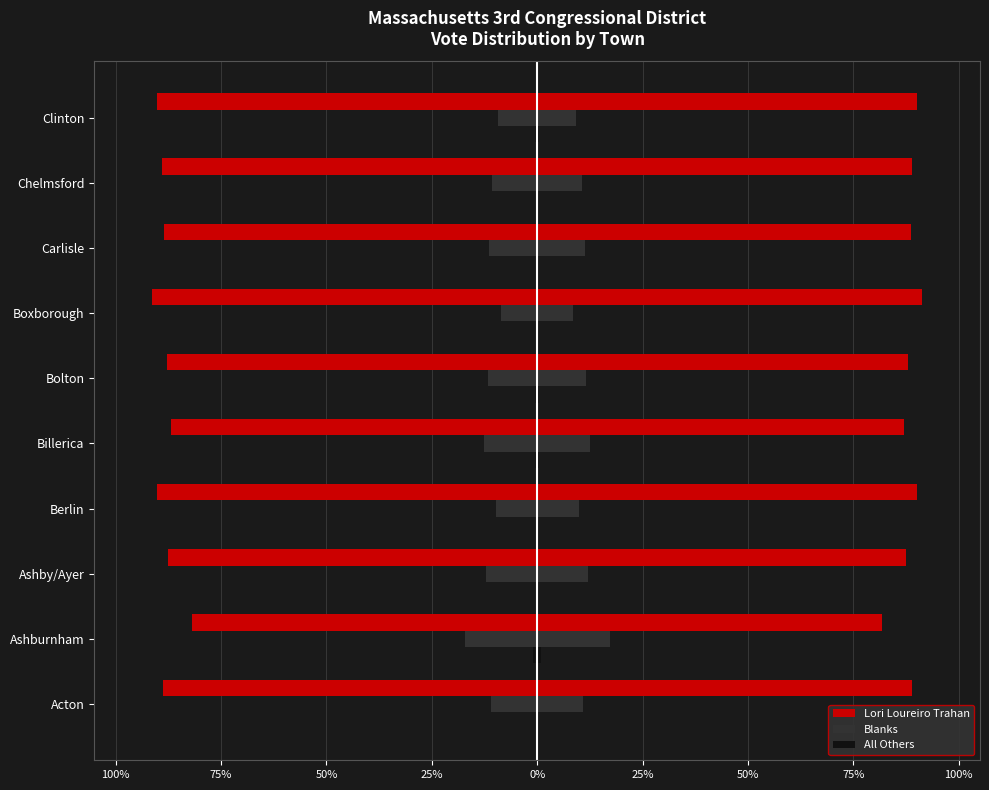

Which series has the widest spread of values?

Lori Loureiro Trahan